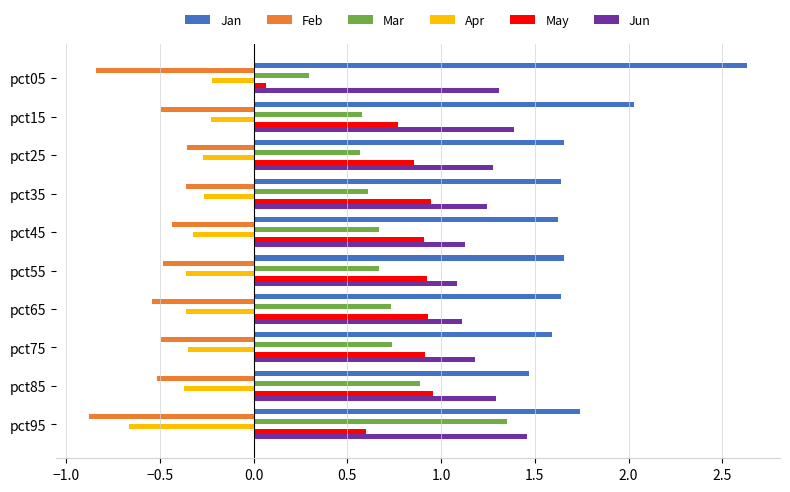

What is the maximum value shown in the chart?

2.6